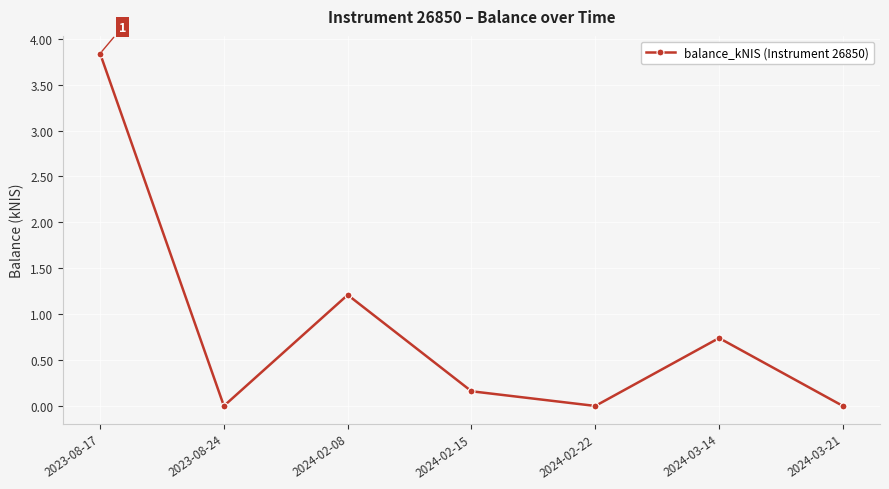

Reading right to left, what are all the values shown in this chart?

0.0	0.7	0.0	0.2	1.2	0.0	3.8